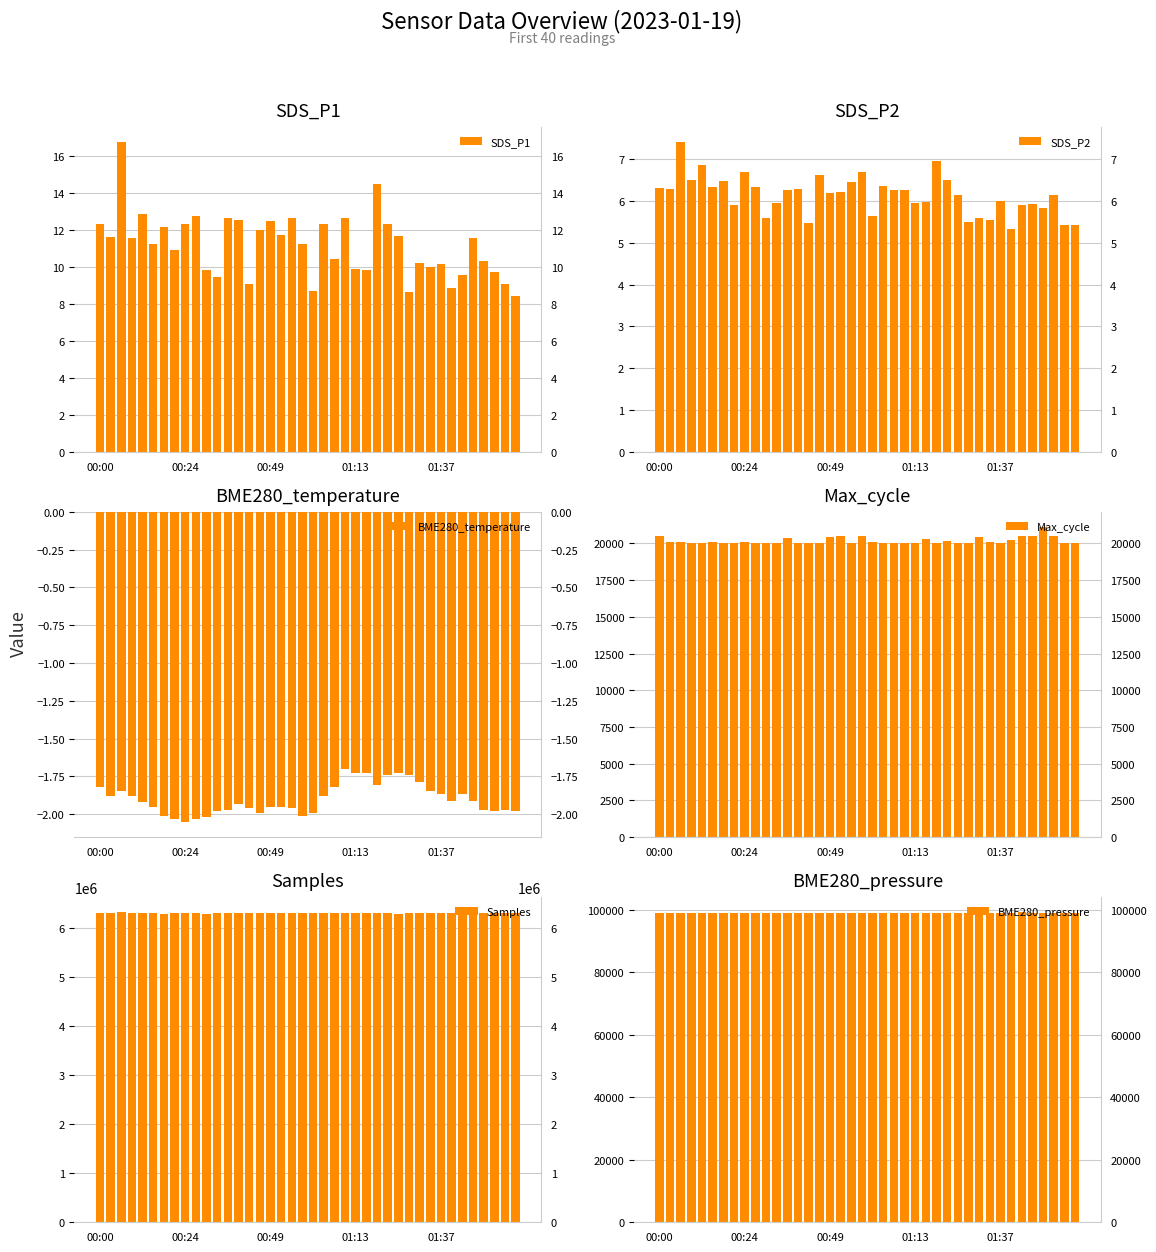

Rank the categories by BME280_temperature value from highest to lowest.

23, 24, 25, 28, 27, 29, 30, 26, 00:00, 22, 00:49, 31, 32, 34, 00:24, 01:13, 21, 33, 35, 01:37, 13, 5, 16, 17, 14, 18, 12, 36, 38, 11, 37, 39, 15, 20, 6, 19, 10, 7, 9, 8